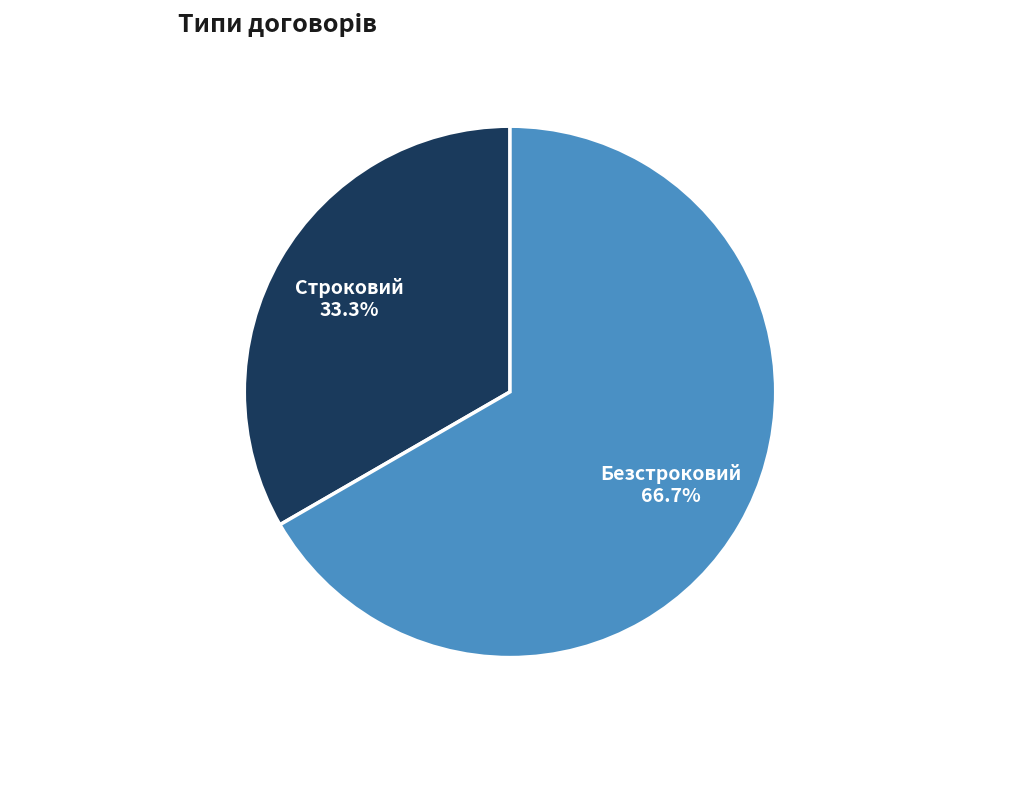

To the nearest percent, what percentage of the pie is Безстроковий?

67%